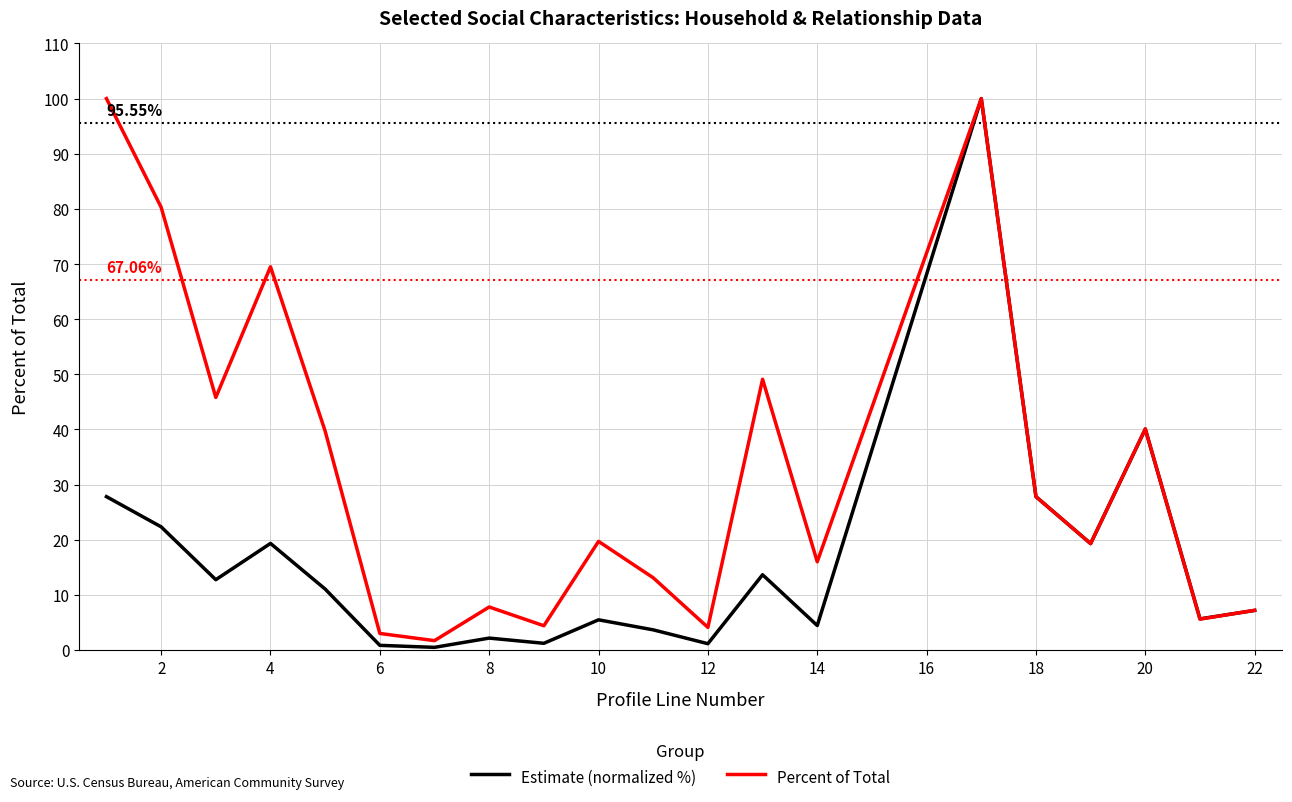

Which series has the largest total across all categories?

Percent of Total